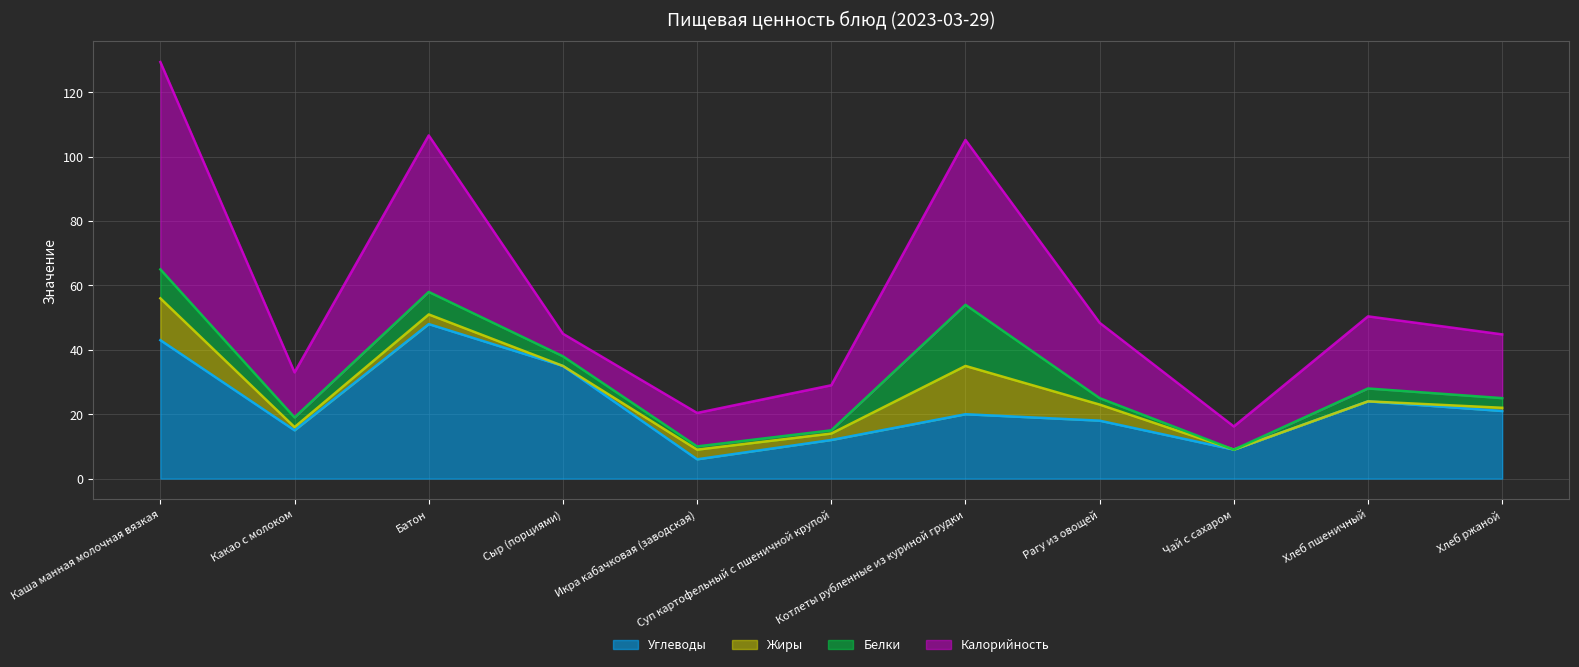

Reading left to right, transcribe all the data shown in this chart.

Углеводы (линия): 43.0	15.0	48.0	35.0	6.0	12.0	20.0	18.0	9.0	24.0	21.0
Жиры (линия): 56.0	16.0	51.0	35.0	9.0	14.0	35.0	23.0	9.0	24.0	22.0
Белки (линия): 65.0	19.0	58.0	38.0	10.0	15.0	54.0	25.0	9.0	28.0	25.0
Калорийность (линия): 129.4	33.0	106.6	45.0	20.4	29.0	105.2	48.4	16.2	50.4	44.8